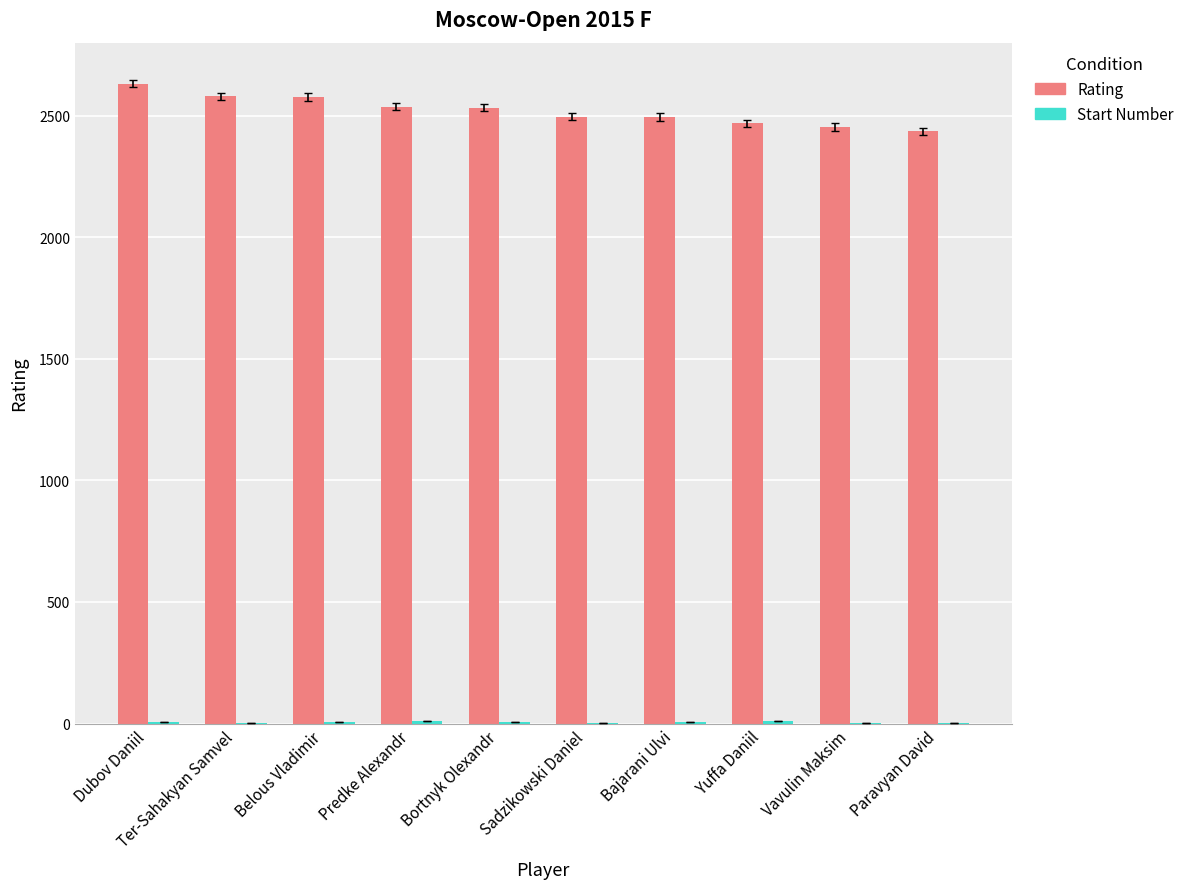

Which series has the largest total across all categories?

Rating